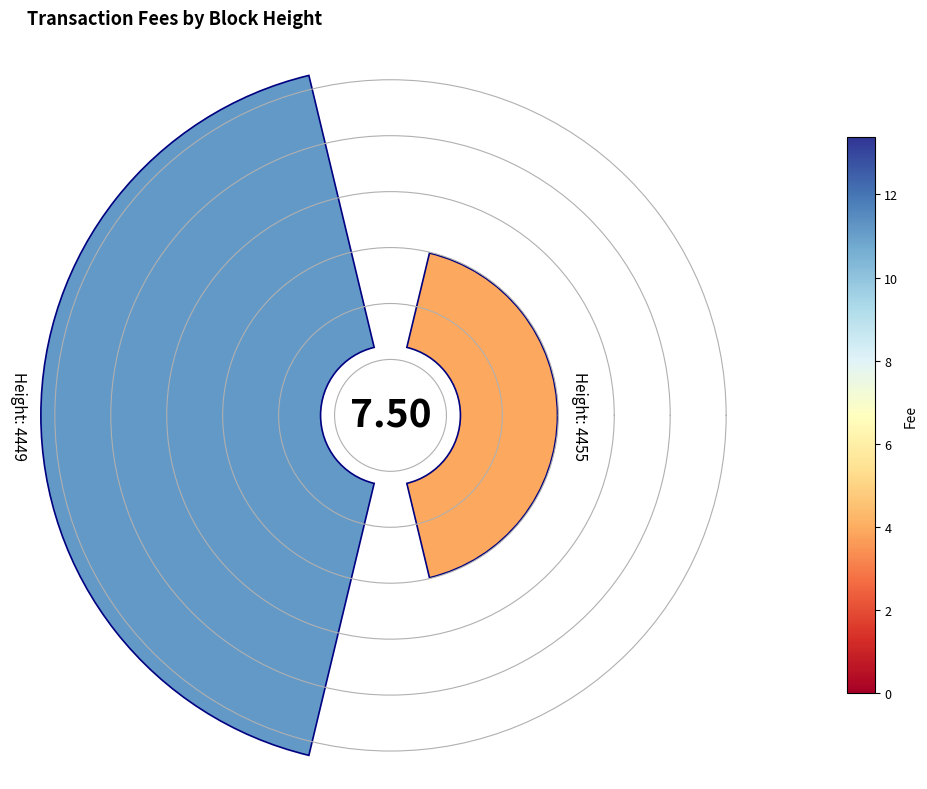

To the nearest percent, what is the difference between the 0 and 1 slice percentages?

48%